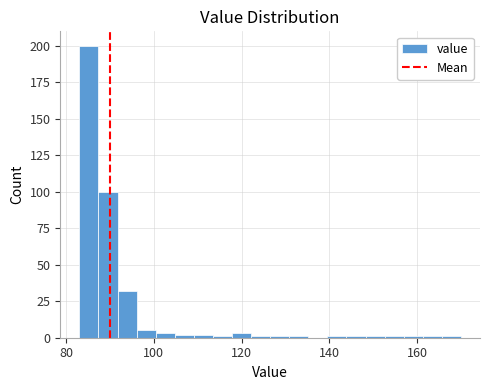

Read against the x-axis, roughly where is the centre of the tallest bar?

86